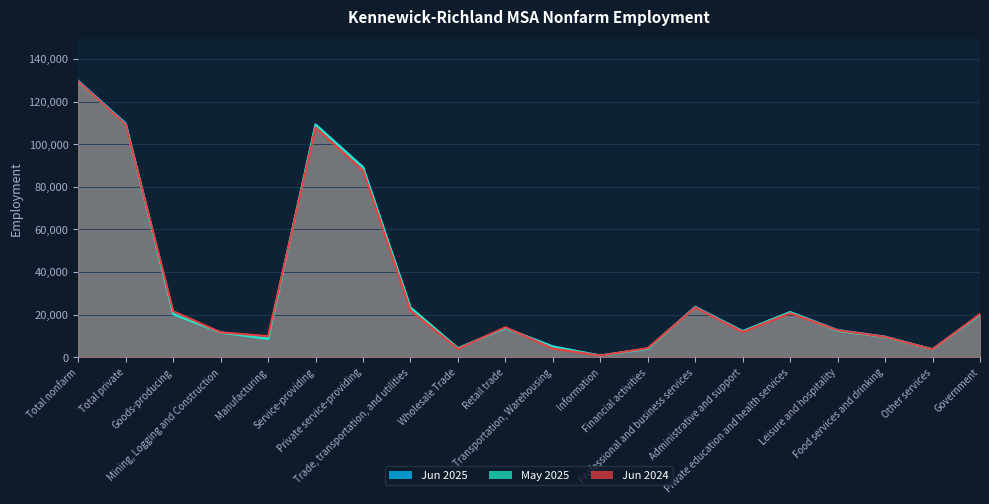

Which series has the largest range (max minus min)?

Jun 2025